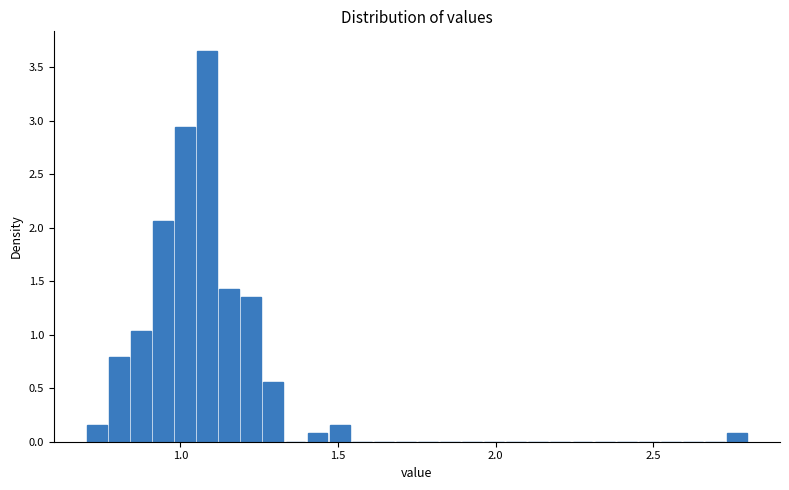

Read against the x-axis, roughly where is the centre of the tallest bar?

1.10